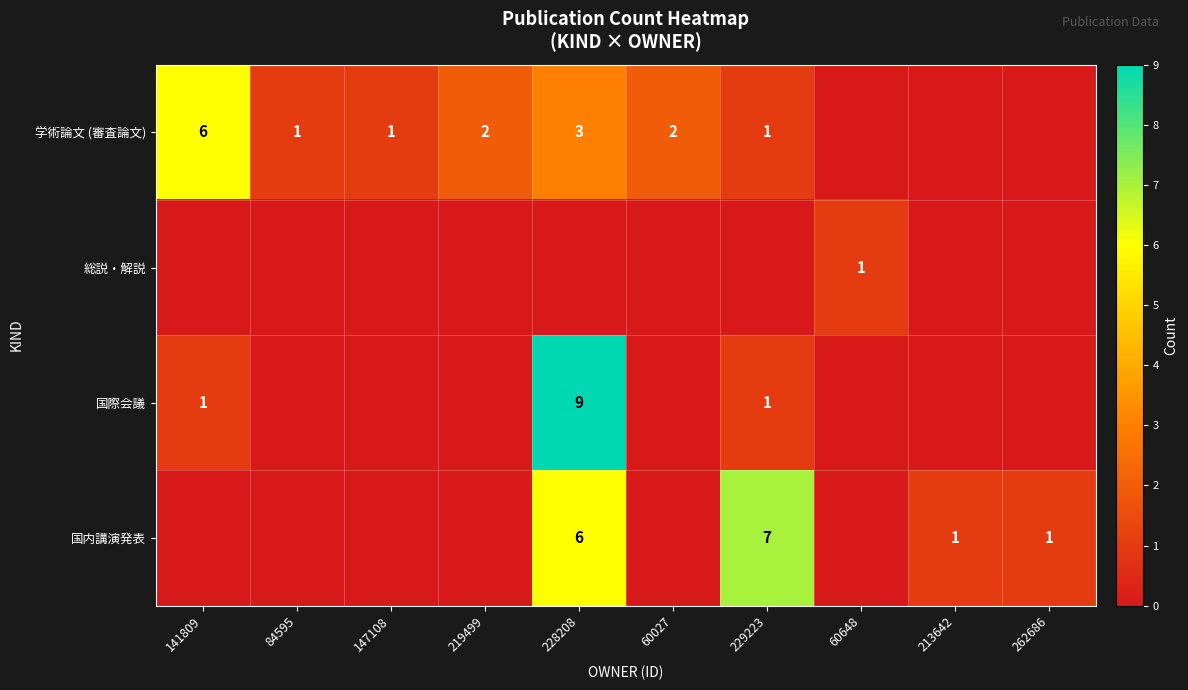

The value of 学術論文 (審査論文) at 229223 is 1. True or false?

True